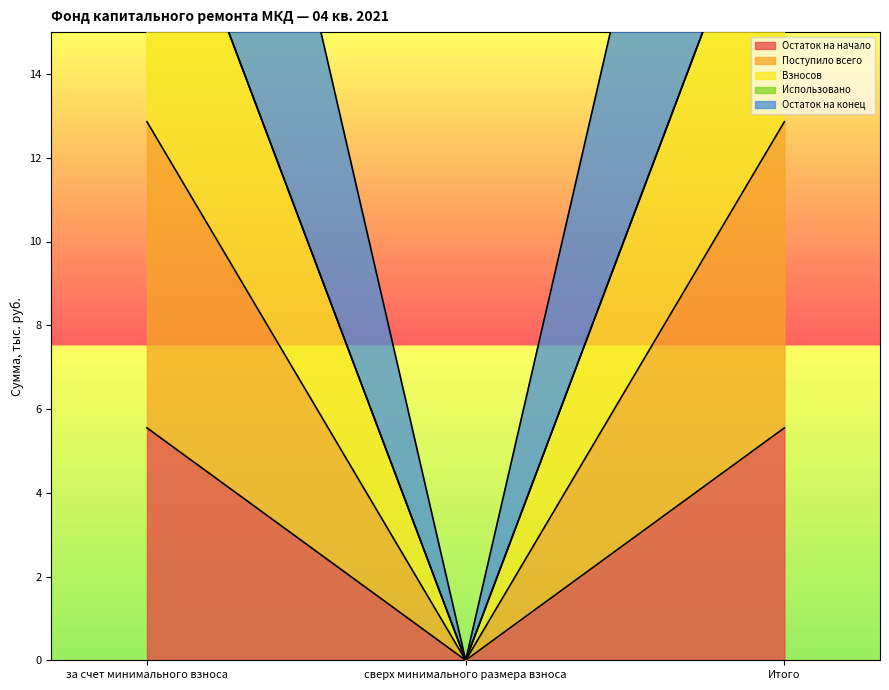

What is the label of the 2nd point from the left?

сверх минимального размера взноса